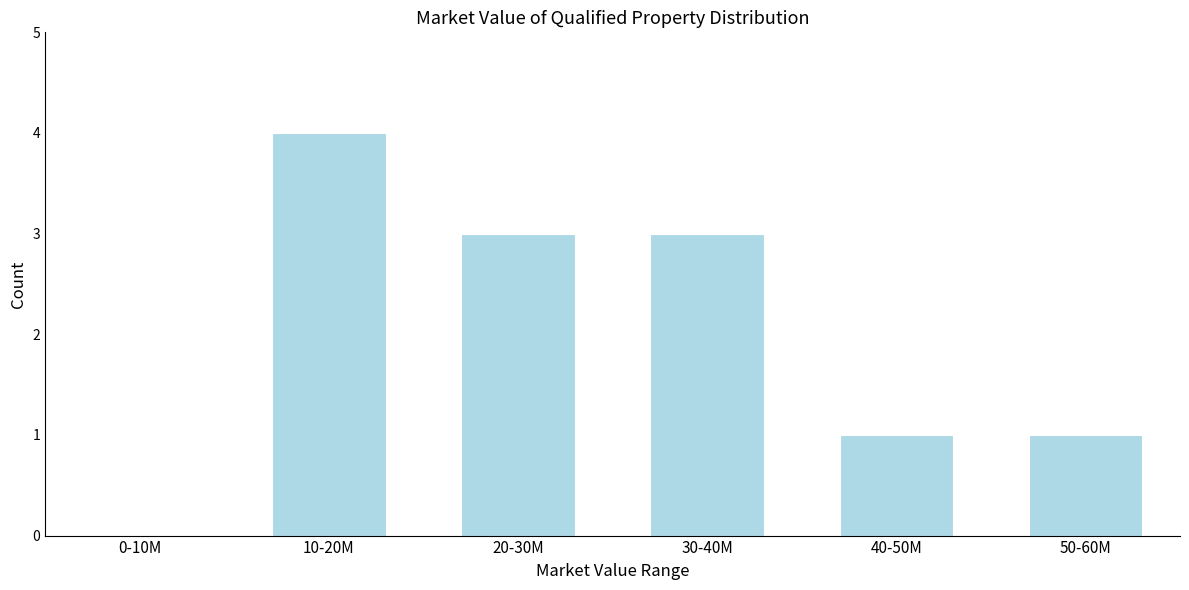

Reading left to right, extract all data points from this chart.

0-10M=0	10-20M=4	20-30M=3	30-40M=3	40-50M=1	50-60M=1